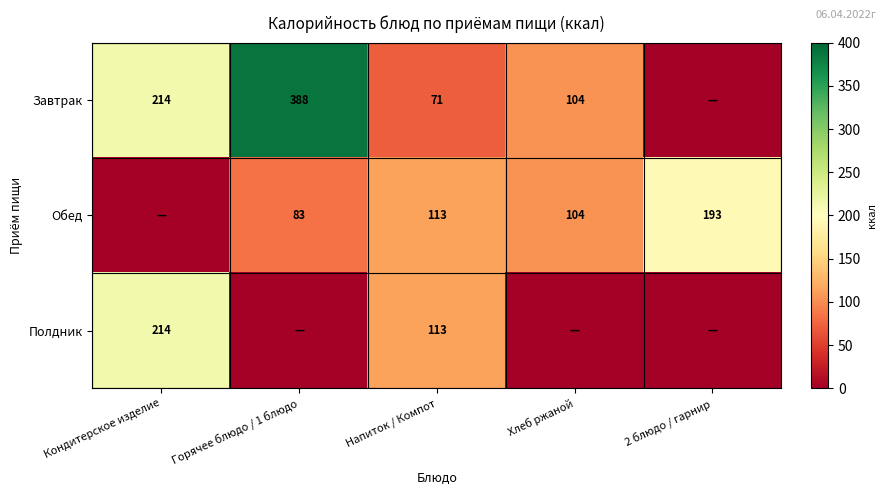

The value of Обед at 2 блюдо / гарнир is 297. True or false?

False